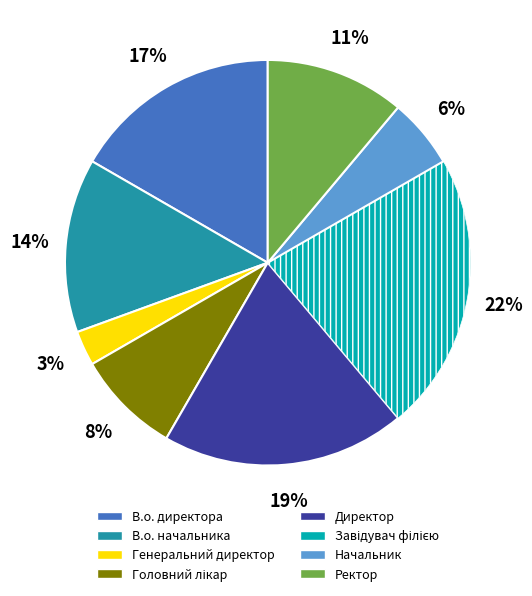

Approximately how many times larger is the value at Директор compared to В.о. начальника?

1.4